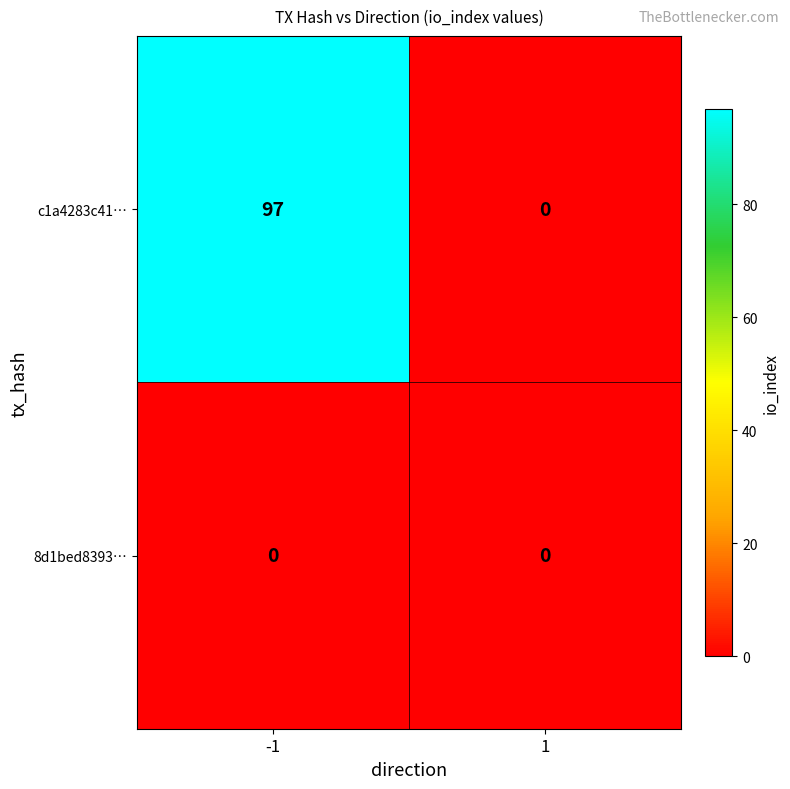

Which series has the widest spread of values?

c1a4283c41…